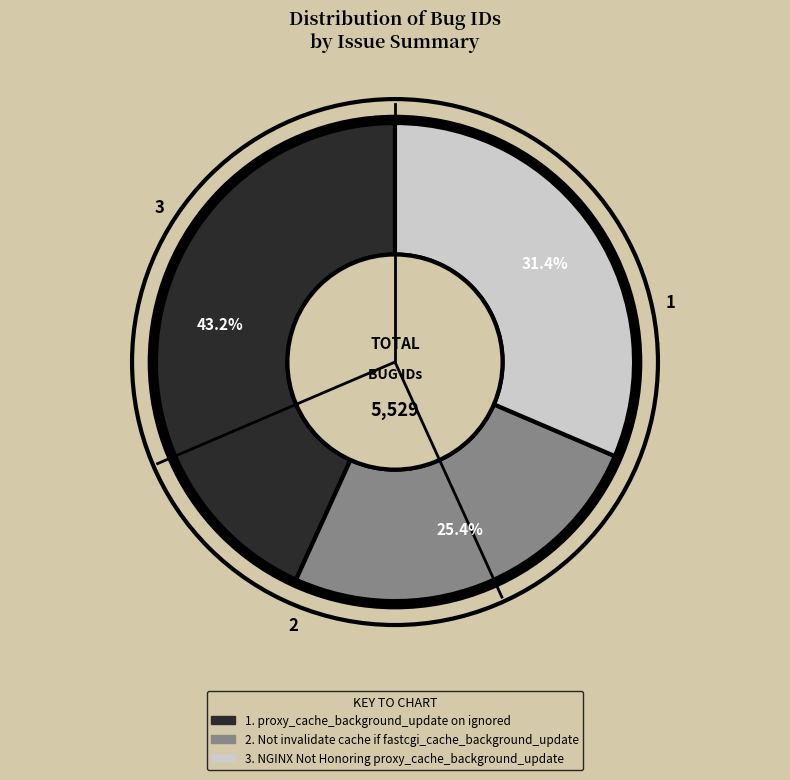

Does any single category account for the majority?

No